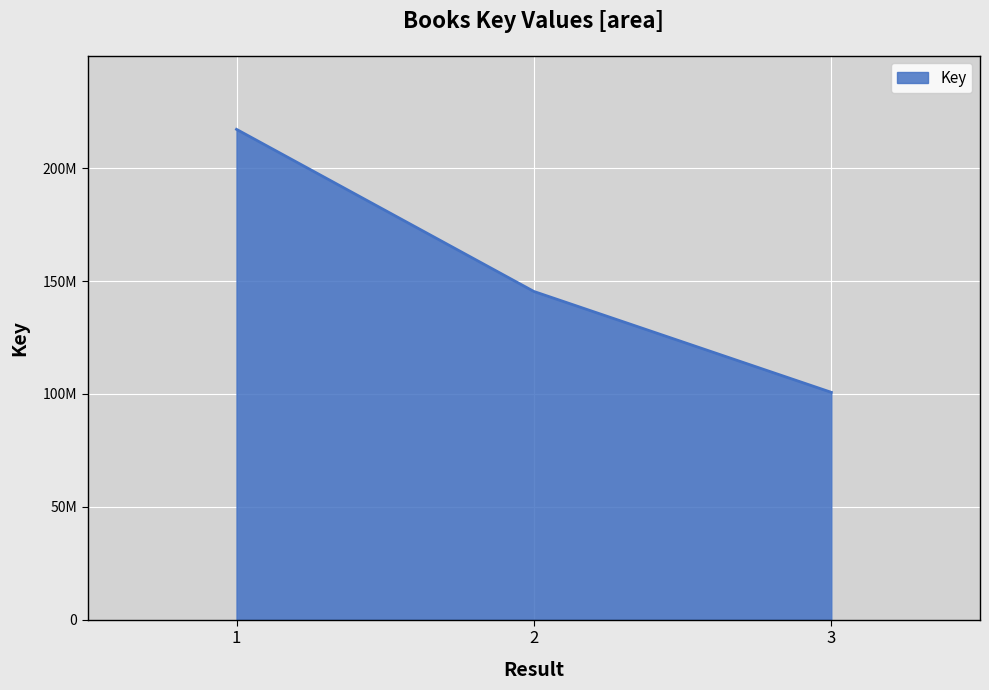

Rank the categories by value from lowest to highest.

3, 2, 1